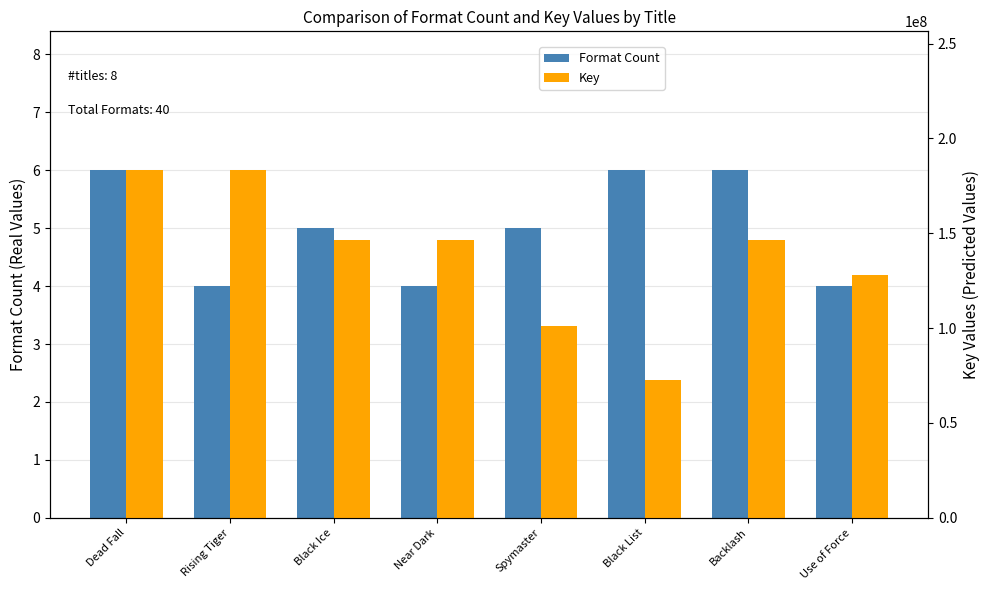

What are all the series names shown in the legend?

Format Count, Key